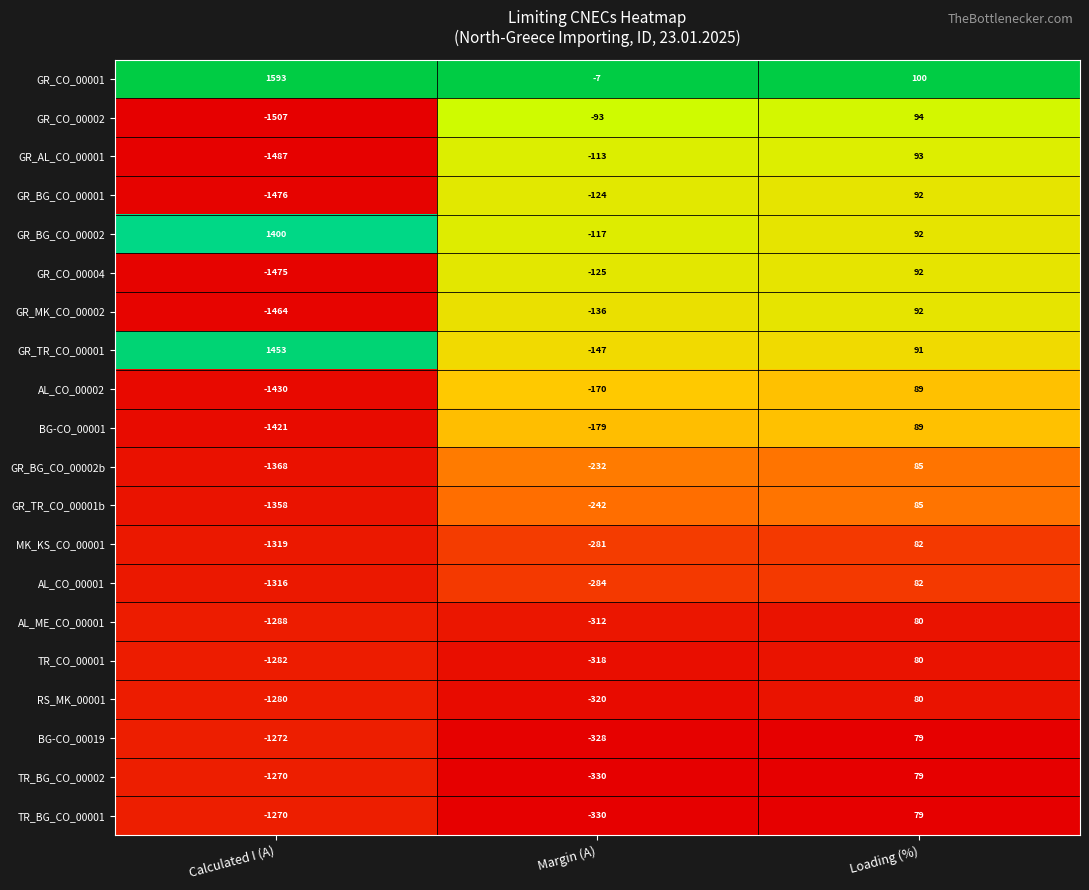

Count the number of categories in the chart.

3